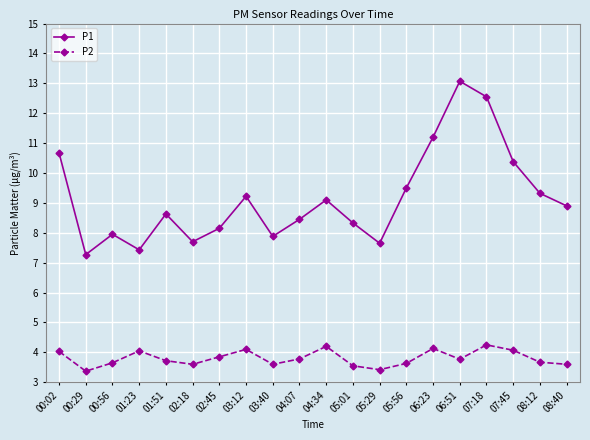

What is the difference between the highest and lowest values at 03:12?

5.1